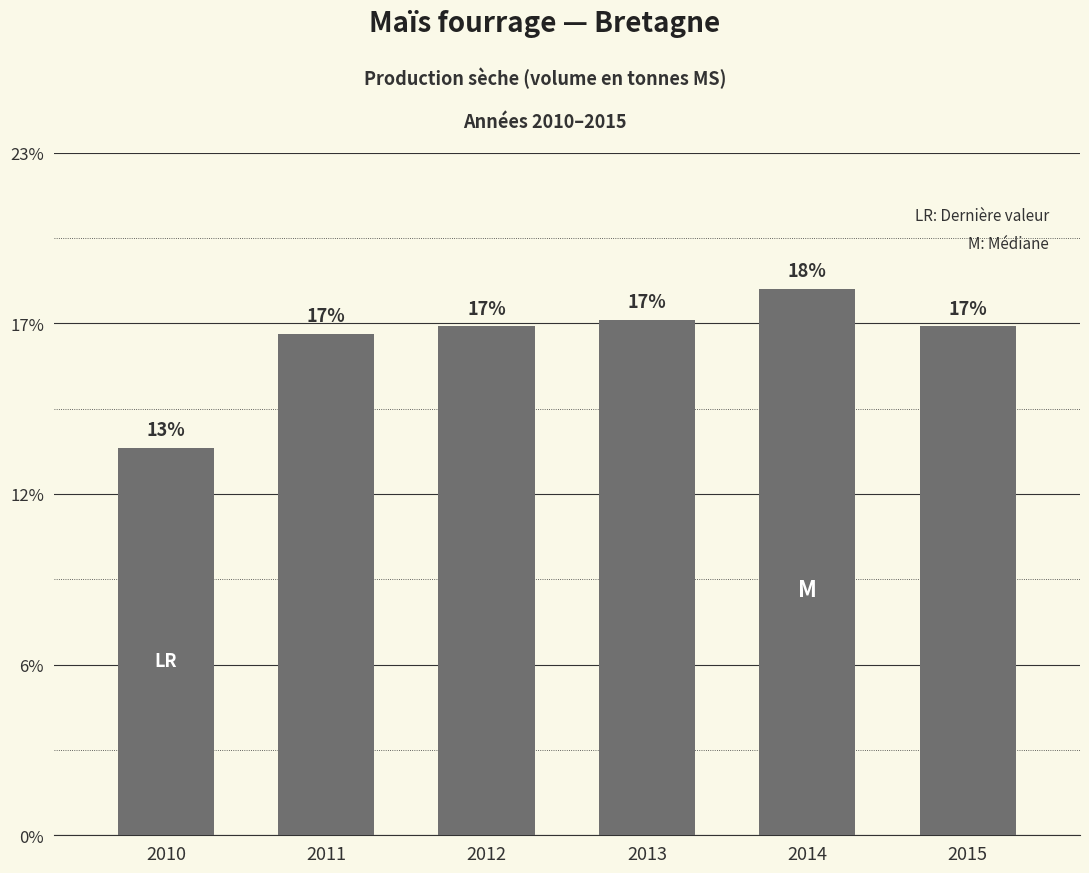

List the labels in order of value, smallest first.

2010, 2011, 2015, 2012, 2013, 2014